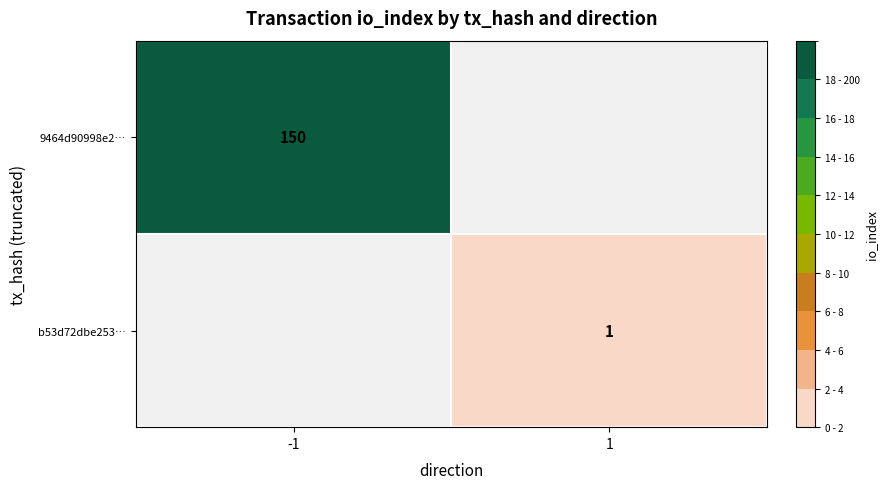

The 9464d90998e2… series shows 71 at -1. True or false?

False